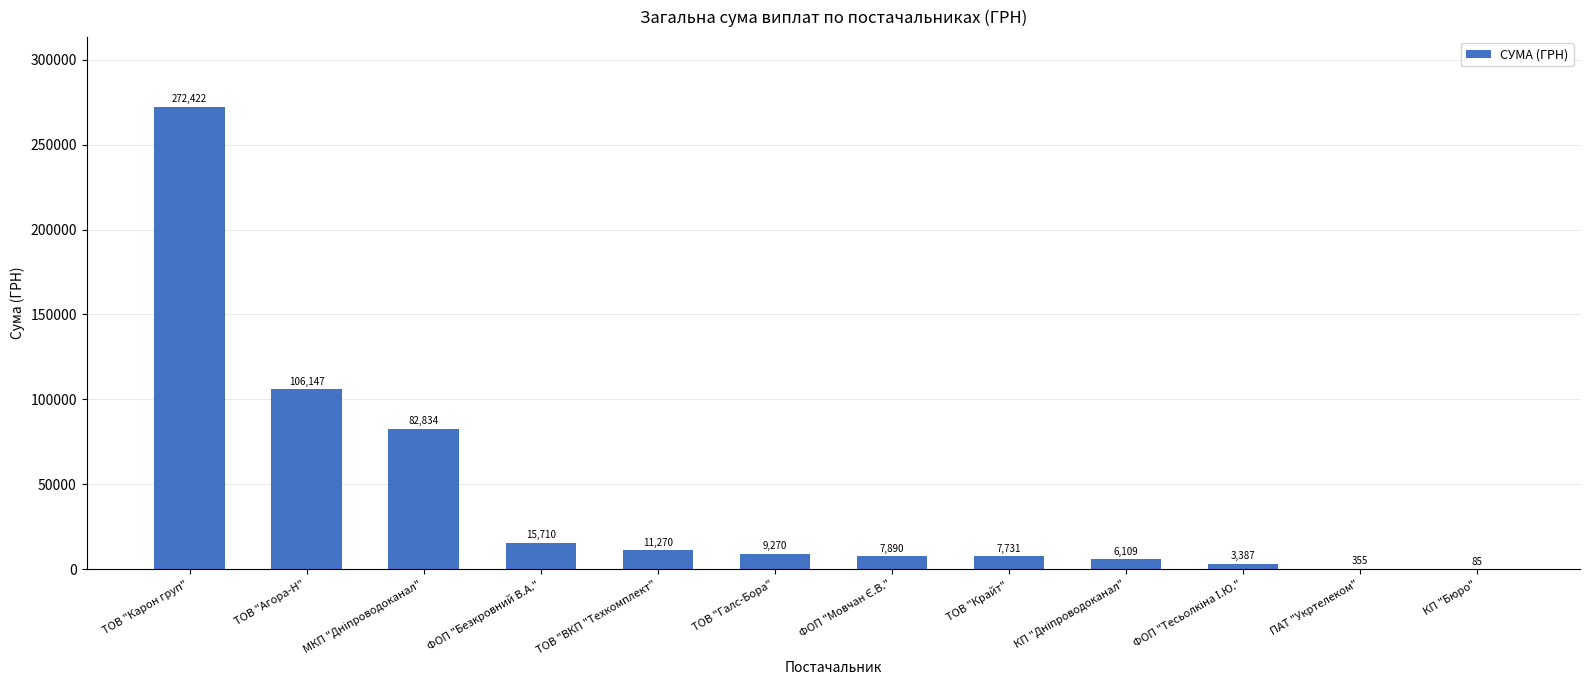

How many data points does each series have?

12